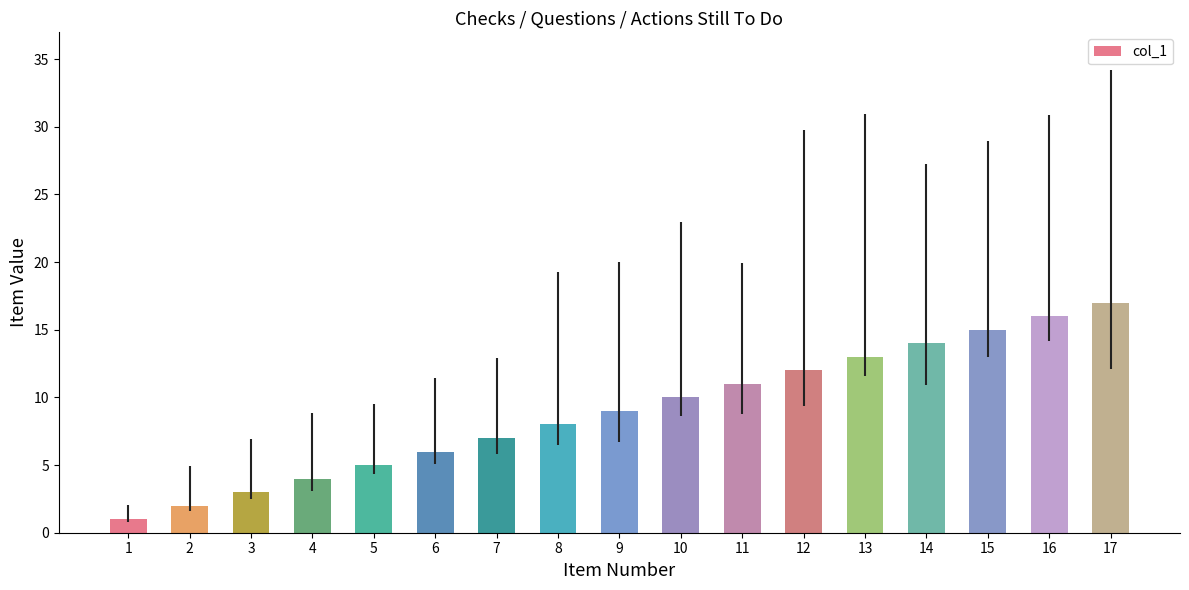

True or false: the data shows 7 at 7.

True